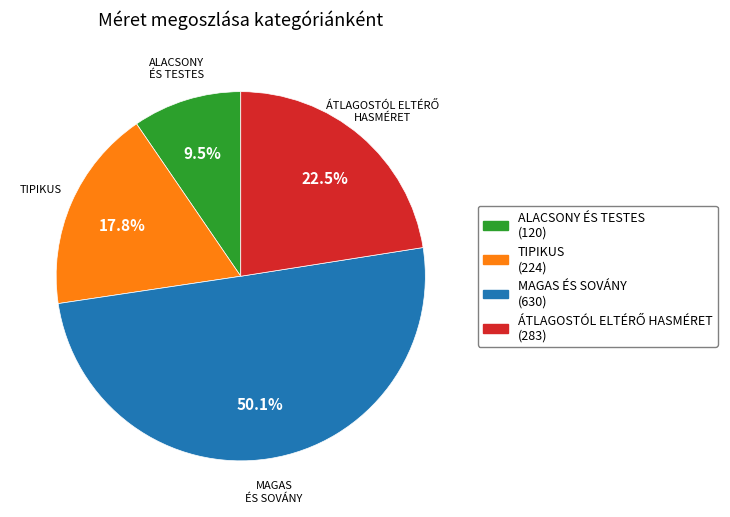

How many slices are in this pie chart?

4